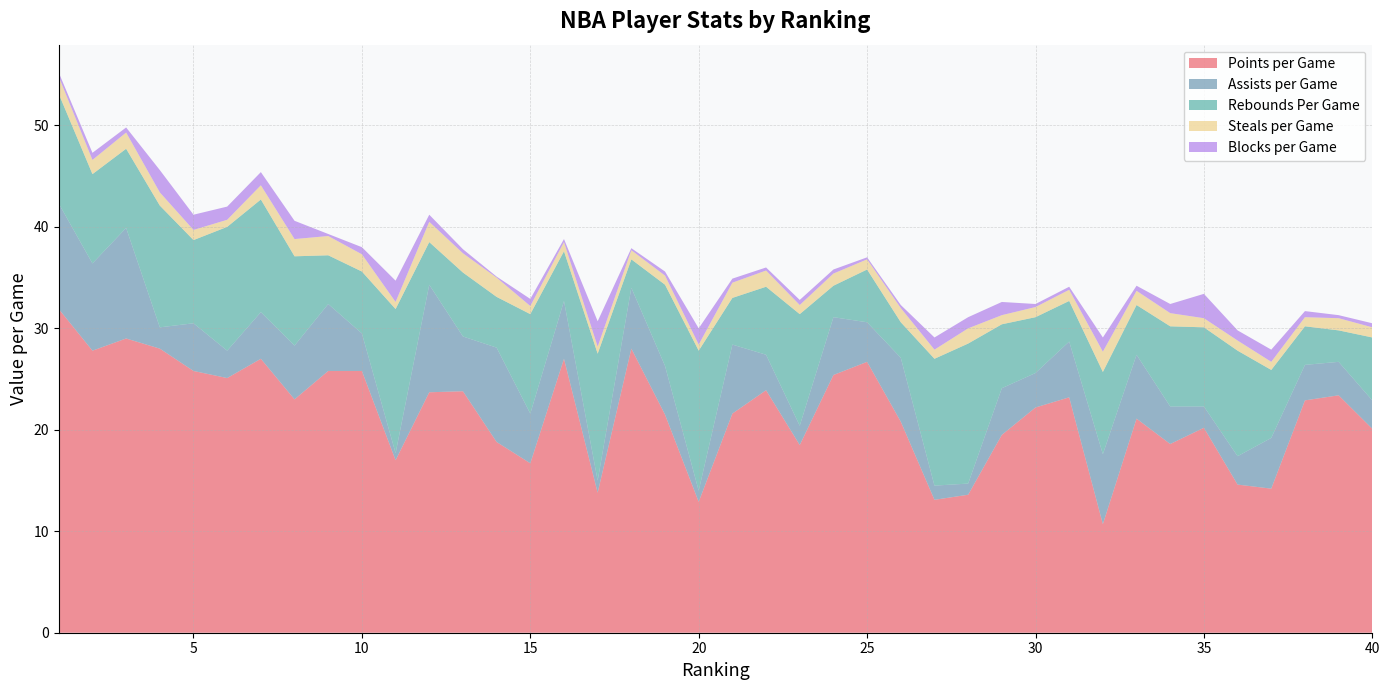

Reading right to left, list all the values displayed in this chart.

Points per Game: 40=20.1	39=23.4	38=22.9	37=14.2	36=14.6	35=20.2	34=18.6	33=21.1	32=10.7	31=23.2	30=22.2	29=19.5	28=13.6	27=13.1	26=20.8	25=26.7	24=25.4	23=18.5	22=23.9	21=21.6	20=12.9	19=21.5	18=28.0	17=13.8	16=27.0	15=16.7	14=18.8	13=23.8	12=23.7	11=17.0	10=25.8	9=25.8	8=23.0	7=27.0	6=25.1	5=25.8	4=28.0	3=29.0	2=27.8	1=31.9
Assists per Game: 40=2.8	39=3.3	38=3.5	37=5.0	36=2.8	35=2.1	34=3.7	33=6.3	32=6.9	31=5.5	30=3.4	29=4.6	28=1.1	27=1.4	26=6.3	25=3.9	24=5.7	23=1.9	22=3.5	21=6.8	20=1.1	19=4.8	18=6.0	17=1.2	16=5.7	15=4.9	14=9.3	13=5.4	12=10.6	11=0.7	10=3.7	9=6.6	8=5.3	7=4.6	6=2.7	5=4.7	4=2.1	3=10.9	2=8.6	1=10.4
Rebounds Per Game: 40=6.2	39=3.1	38=3.8	37=6.7	36=10.4	35=7.8	34=7.9	33=4.9	32=8.1	31=4.0	30=5.5	29=6.3	28=13.8	27=12.5	26=3.5	25=5.2	24=3.1	23=11.0	22=6.7	21=4.6	20=13.8	19=8.0	18=2.8	17=12.5	16=4.9	15=9.8	14=5.0	13=6.3	12=4.2	11=14.2	10=6.1	9=4.8	8=8.8	7=11.1	6=12.2	5=8.2	4=12.0	3=7.8	2=8.8	1=10.8
Steals per Game: 40=1.0	39=1.2	38=0.9	37=0.8	36=1.0	35=0.9	34=1.3	33=1.4	32=2.0	31=1.1	30=1.0	29=0.9	28=1.5	27=0.9	26=1.4	25=1.0	24=1.2	23=0.9	22=1.6	21=1.5	20=0.6	19=0.9	18=0.9	17=0.7	16=0.9	15=0.8	14=1.9	13=1.9	12=2.0	11=0.7	10=1.7	9=1.9	8=1.7	7=1.4	6=0.7	5=1.0	4=1.3	3=1.6	2=1.4	1=1.7
Blocks per Game: 40=0.4	39=0.3	38=0.6	37=1.2	36=1.0	35=2.4	34=0.9	33=0.5	32=1.4	31=0.3	30=0.3	29=1.3	28=1.1	27=1.2	26=0.3	25=0.2	24=0.4	23=0.5	22=0.3	21=0.4	20=1.6	19=0.4	18=0.2	17=2.5	16=0.3	15=0.7	14=0.1	13=0.4	12=0.7	11=2.1	10=0.7	9=0.2	8=1.8	7=1.3	6=1.3	5=1.5	4=2.2	3=0.5	2=0.7	1=0.4